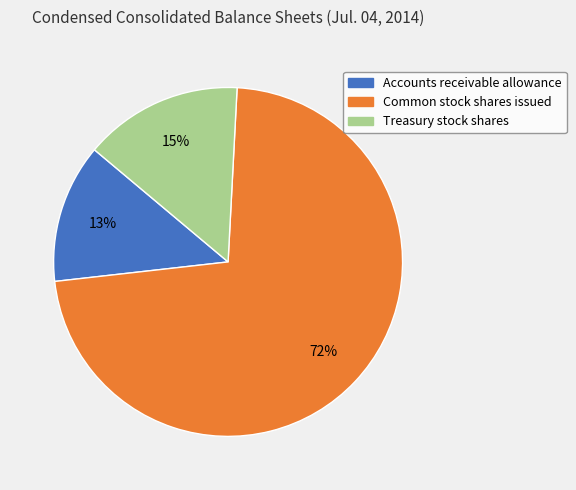

How many slices are in this pie chart?

3